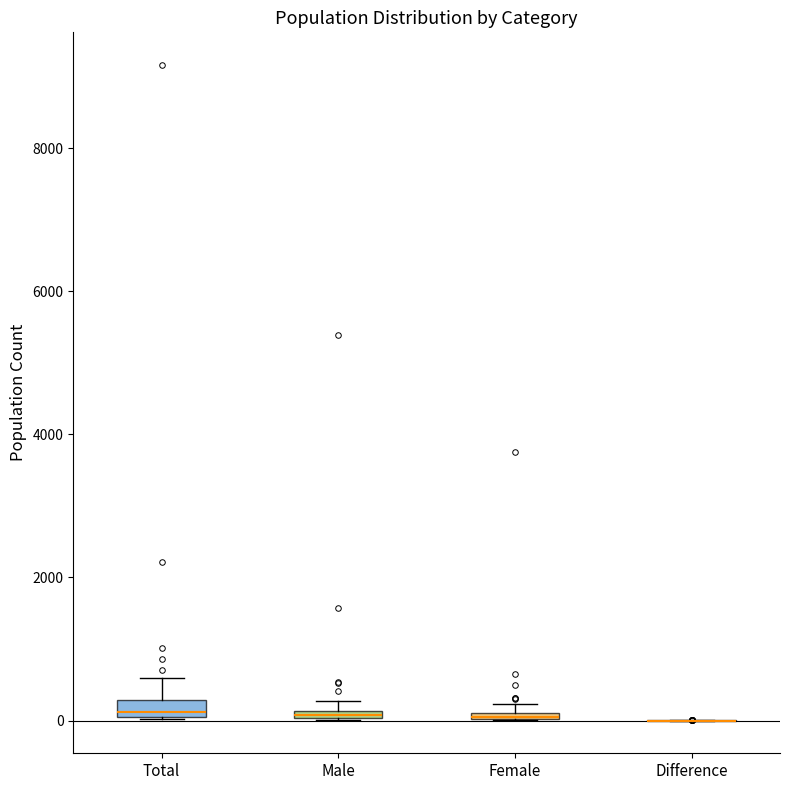

Where is the upper edge of the box for Female on the y-axis? The values are not printed on the chart, so give them approximately, as read against the axis.

200